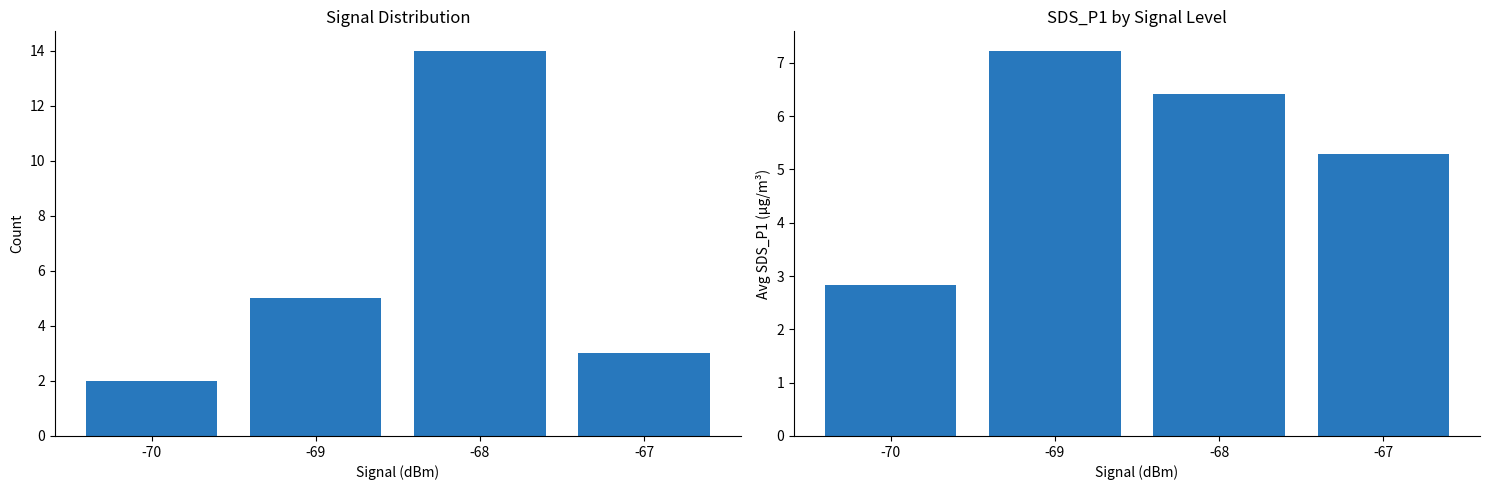

Rank the categories by Avg SDS_P1 value from lowest to highest.

-70, -67, -68, -69